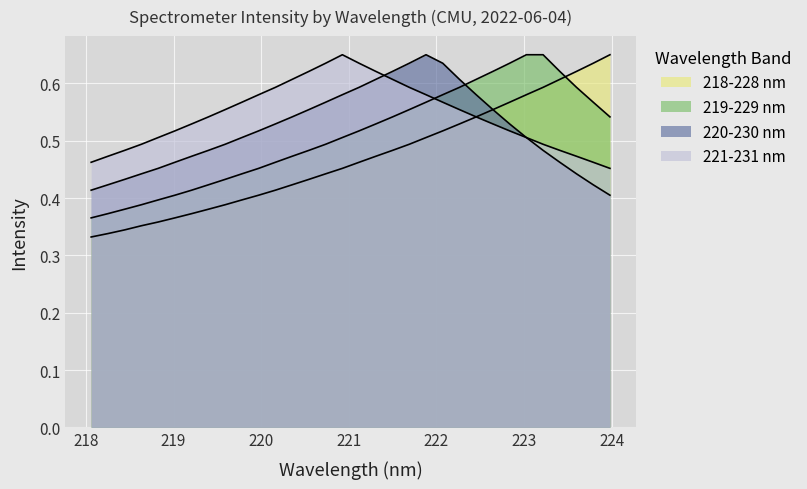

True or false: 220-230 nm has more than 2 interior local peaks.

False